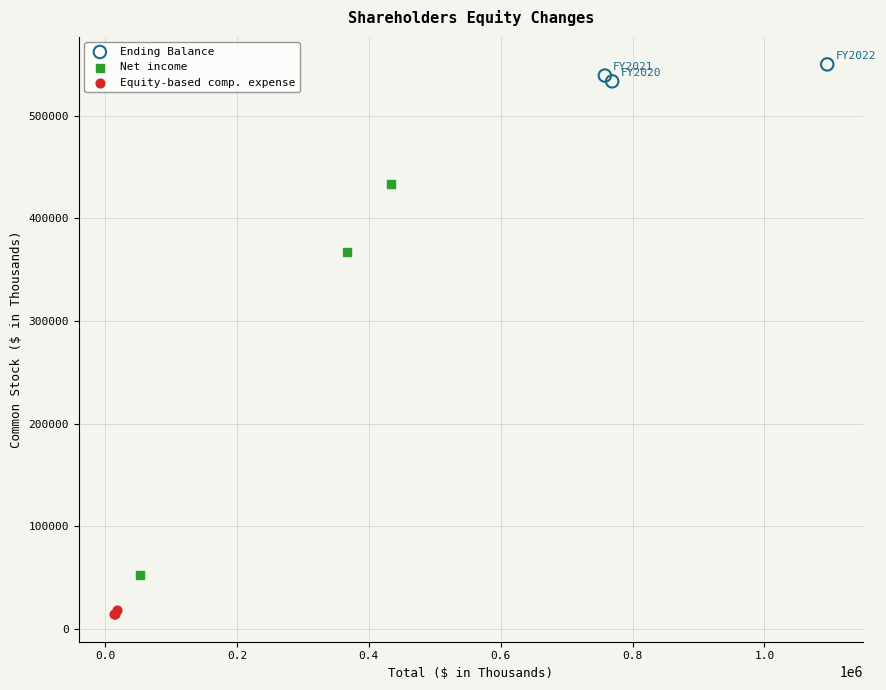

Which series has the largest Y range (max minus min)?

Net income